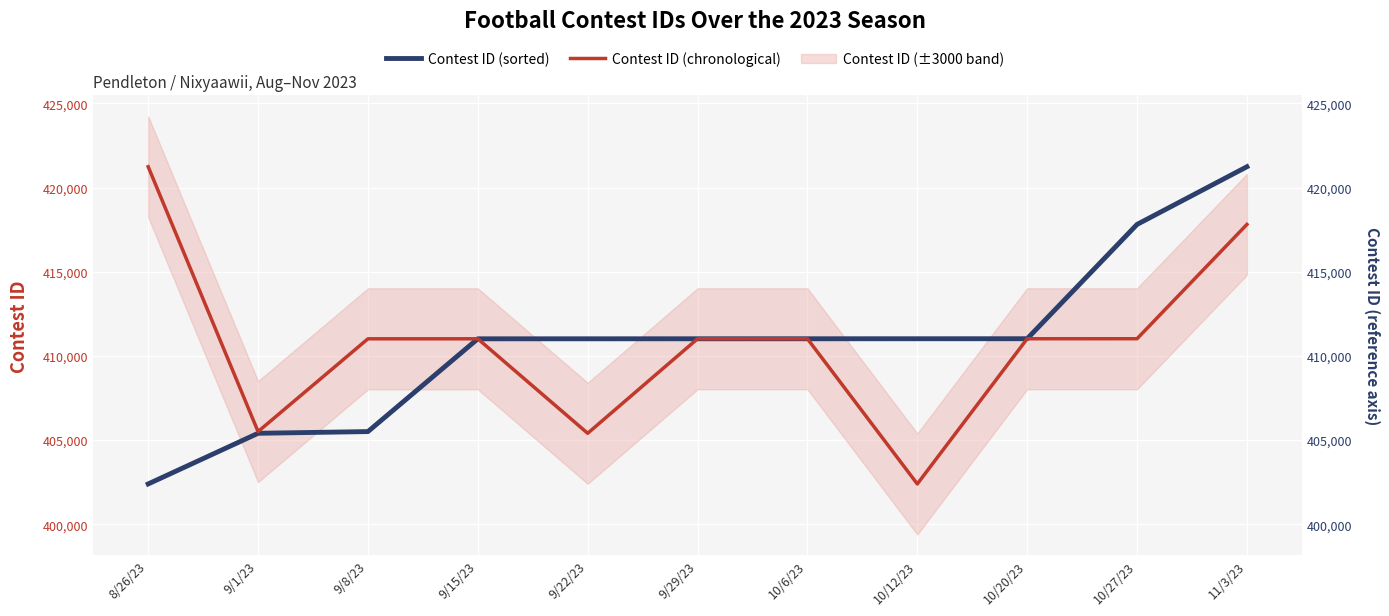

Which series changed the most between 10/6/23 and 11/3/23?

Contest ID (sorted)